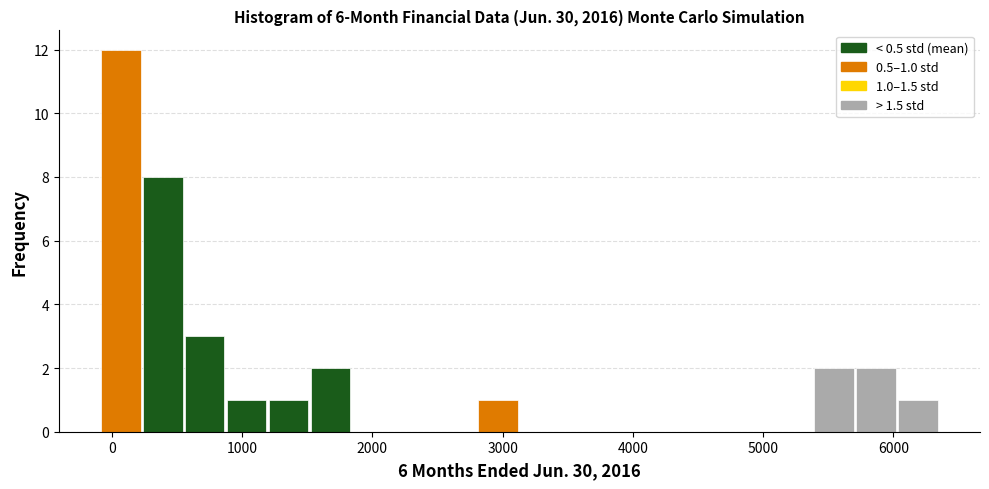

Around what value on the x-axis is the tallest bar? Give the approximate position of its centre, as read against the axis.

100